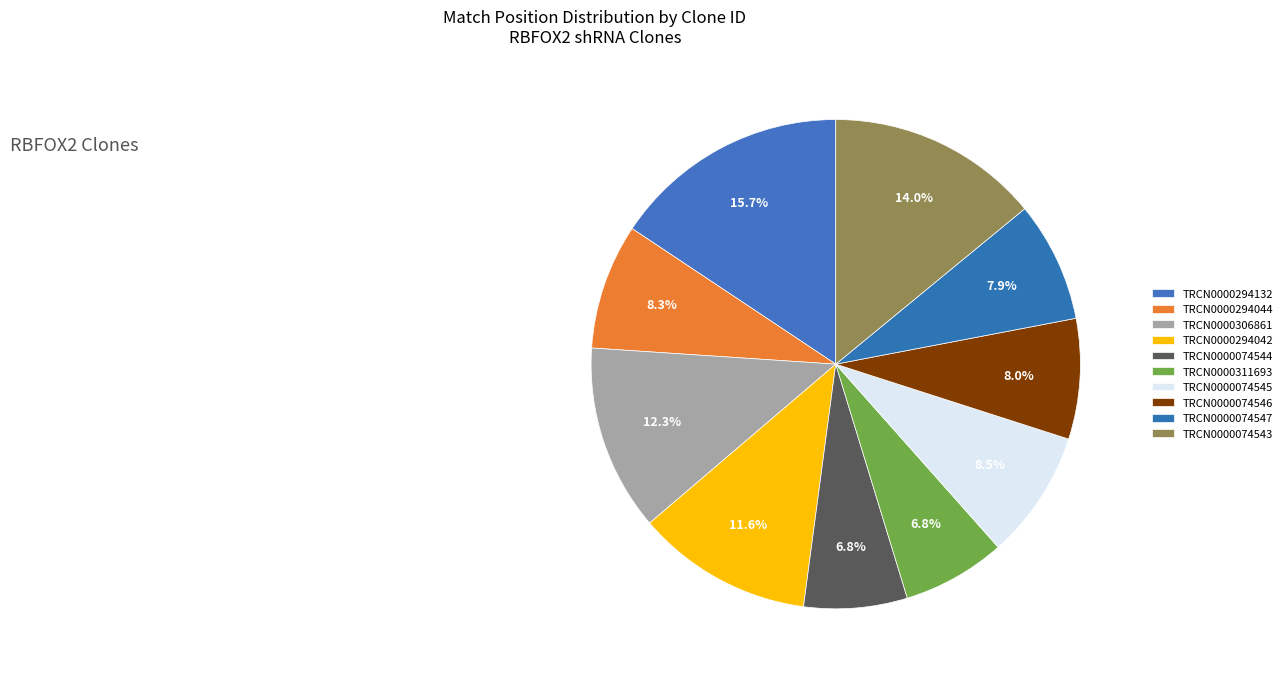

To the nearest percent, what is the difference between the largest and smallest slice percentages?

9%